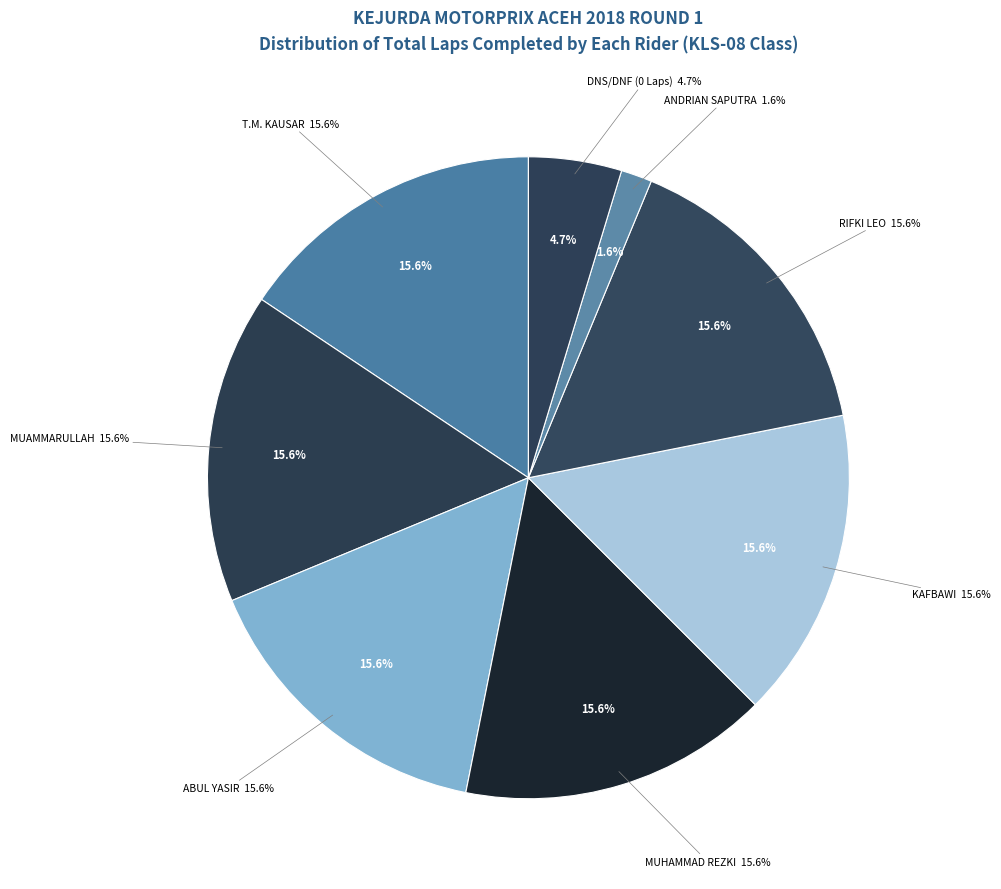

The KAFBAWI slice represents 28% of the pie. True or false?

False